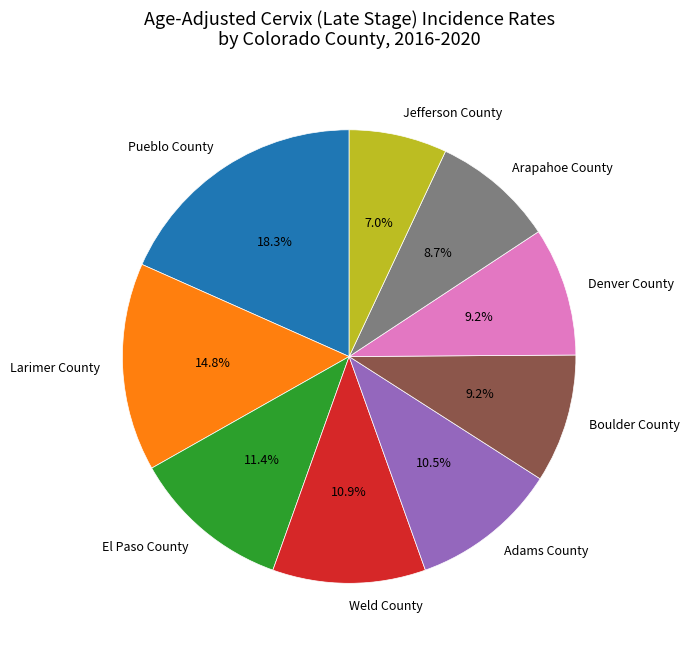

Which has a higher value, Jefferson County or Pueblo County?

Pueblo County